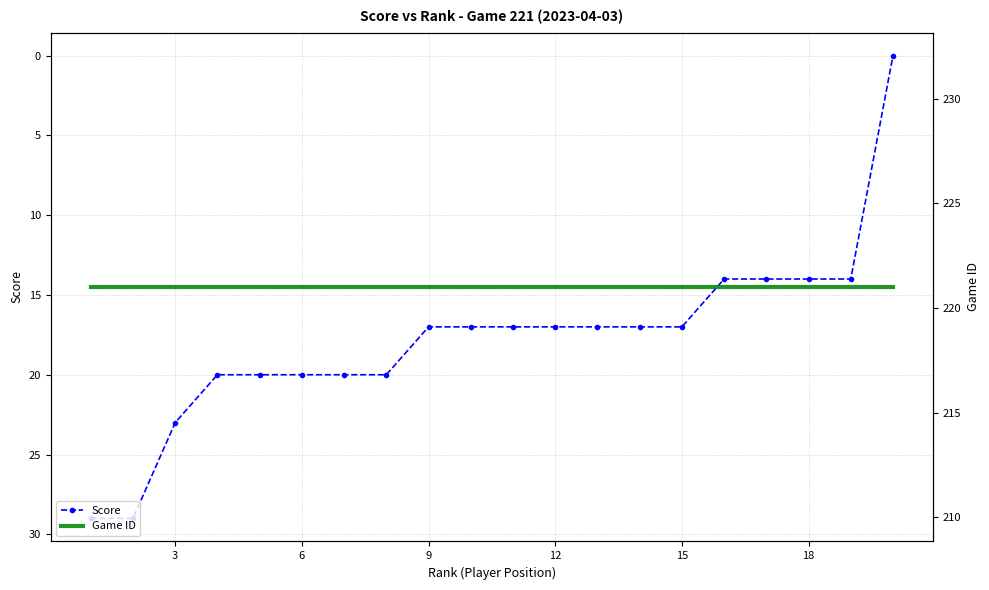

The value of Score at 6 is 32. True or false?

False